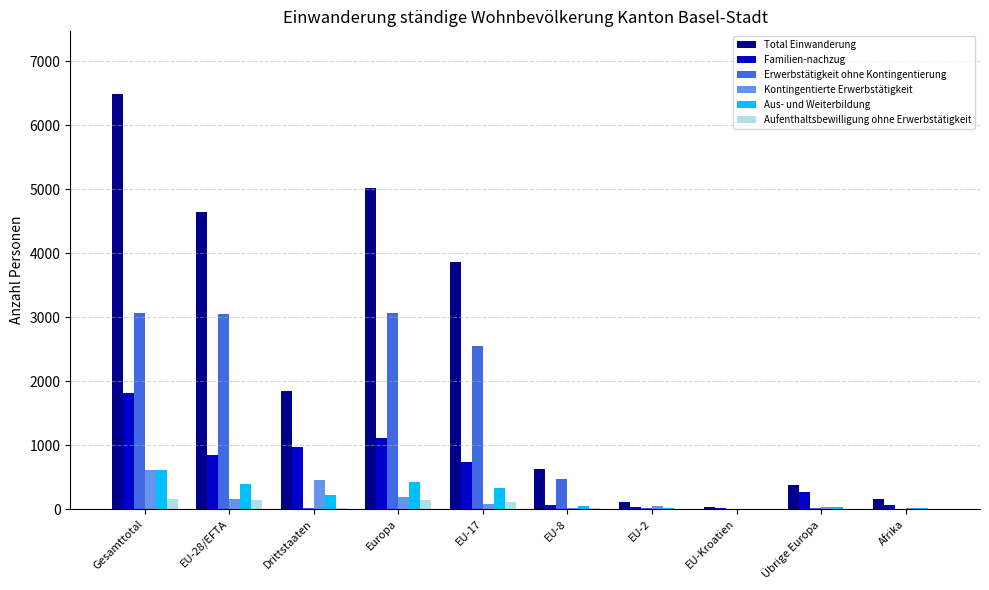

What is the sum of all Erwerbstätigkeit ohne Kontingentierung values?

12237